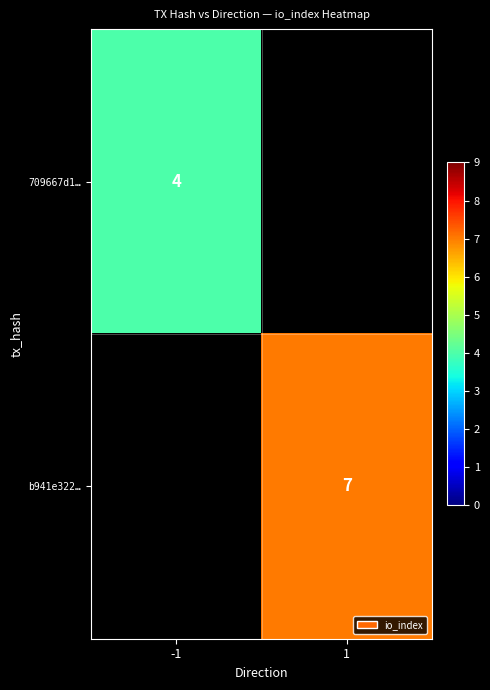

What is the minimum value shown in the chart?

4.0